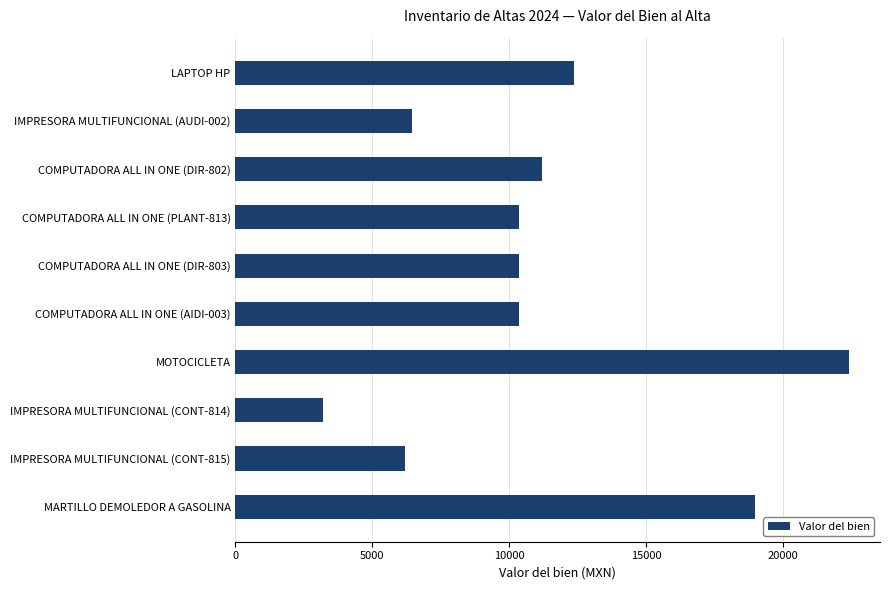

How many series are shown in this chart?

1